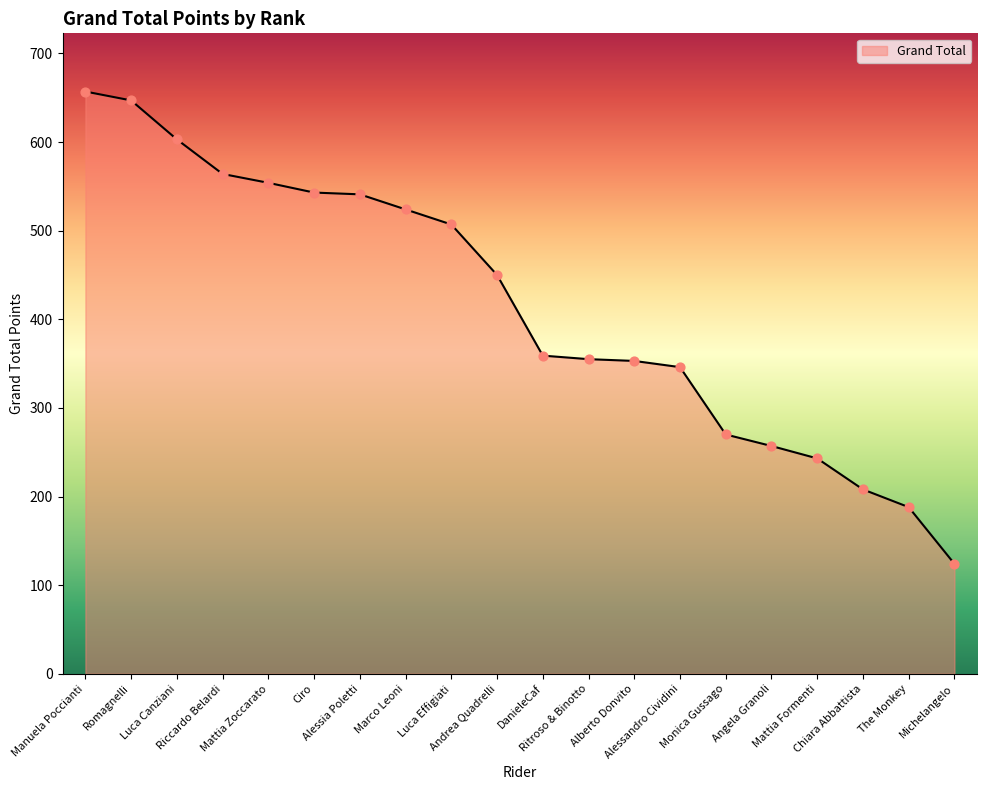

What is the change in value from Ciro to Andrea Quadrelli?

-93